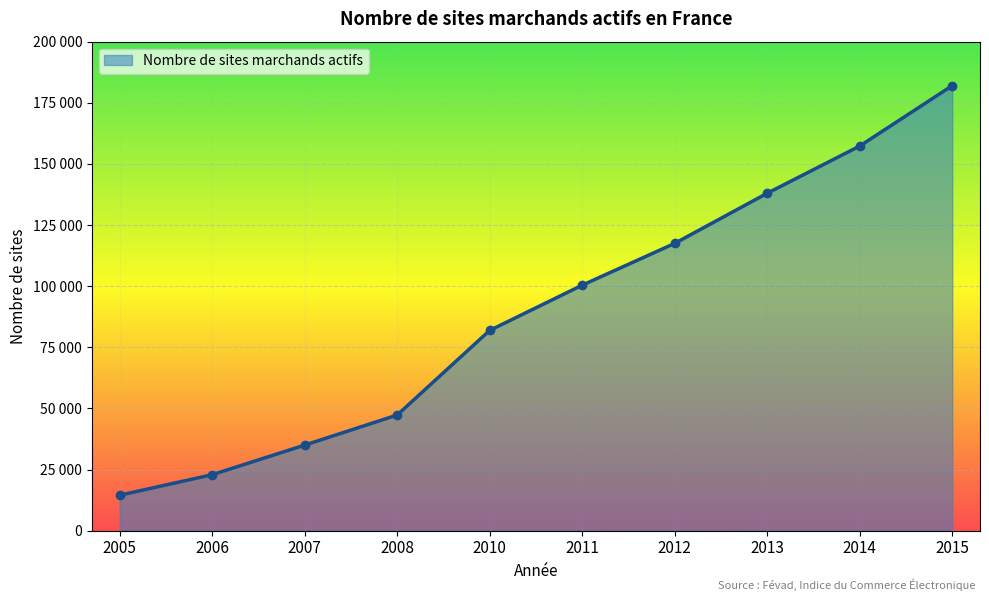

How many lines are shown in the chart?

1